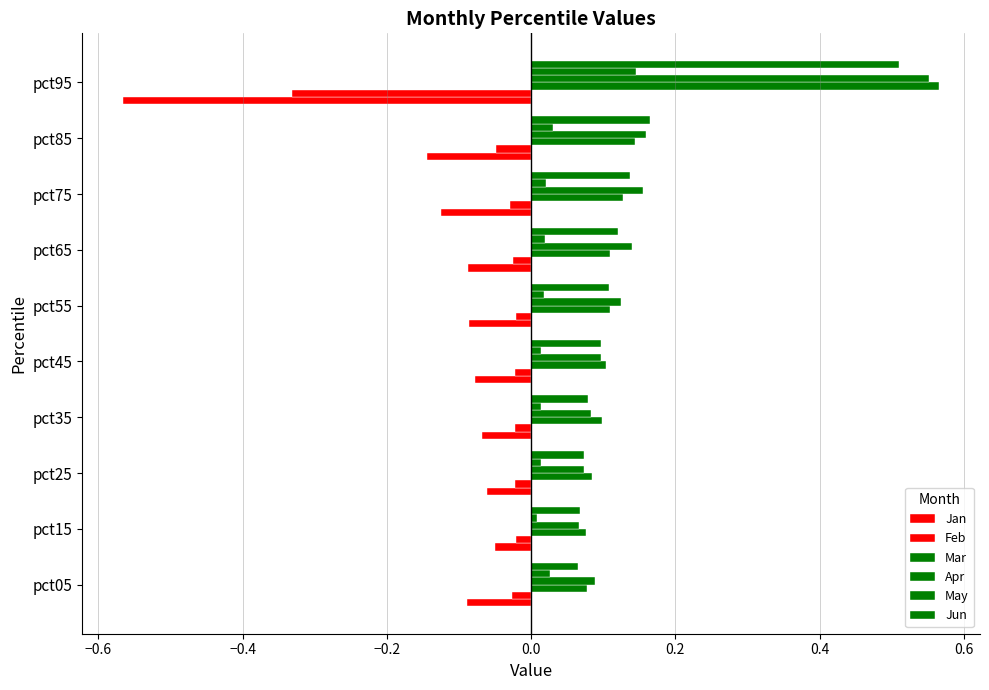

Reading right to left, transcribe all the data shown in this chart.

Jan: -0.6	-0.1	-0.1	-0.1	-0.1	-0.1	-0.1	-0.1	-0.0	-0.1
Feb: -0.3	-0.0	-0.0	-0.0	-0.0	-0.0	-0.0	-0.0	-0.0	-0.0
Mar: 0.6	0.1	0.1	0.1	0.1	0.1	0.1	0.1	0.1	0.1
Apr: 0.6	0.2	0.2	0.1	0.1	0.1	0.1	0.1	0.1	0.1
May: 0.1	0.0	0.0	0.0	0.0	0.0	0.0	0.0	0.0	0.0
Jun: 0.5	0.2	0.1	0.1	0.1	0.1	0.1	0.1	0.1	0.1